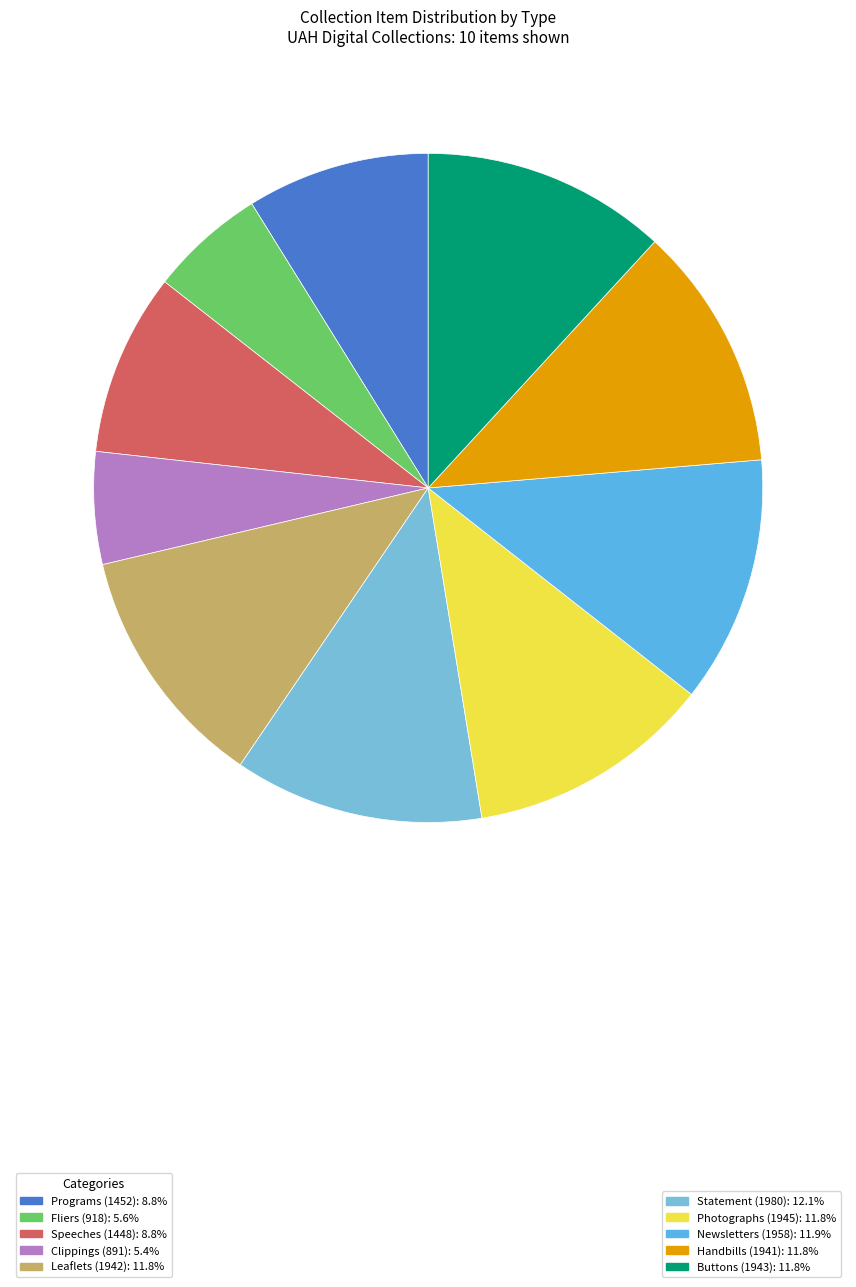

To the nearest percent, what is the difference between the largest and smallest slice percentages?

7%